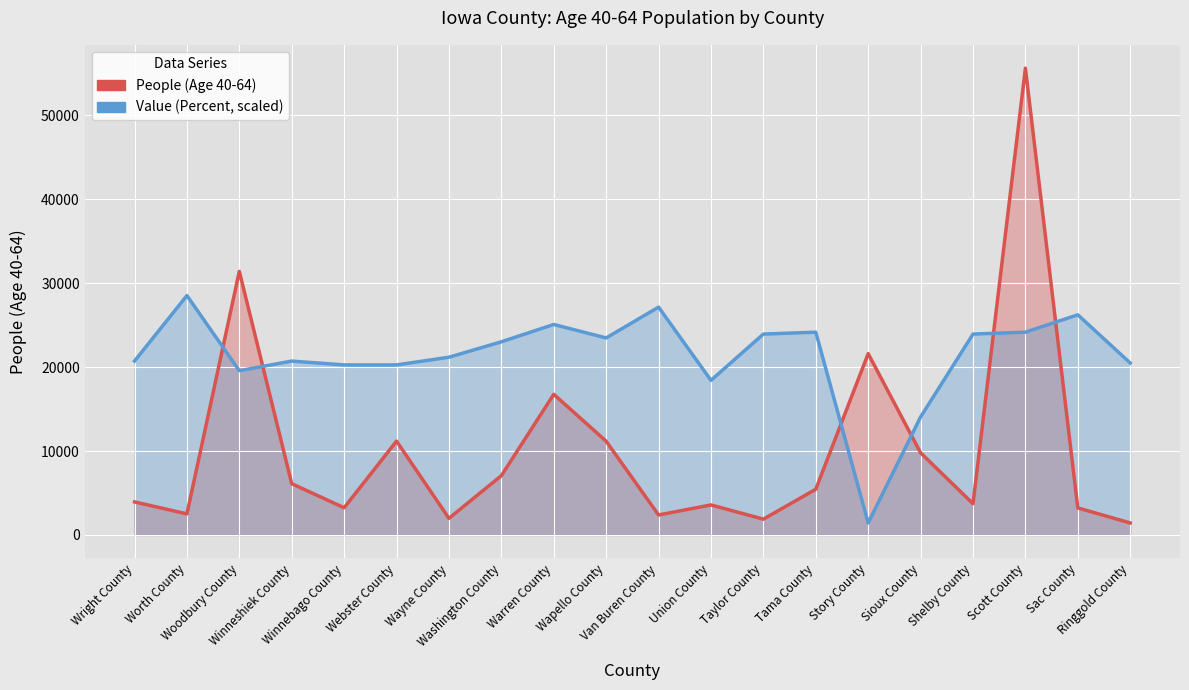

True or false: People (Age 40-64) has a value of 2387.0 at Van Buren County.

True